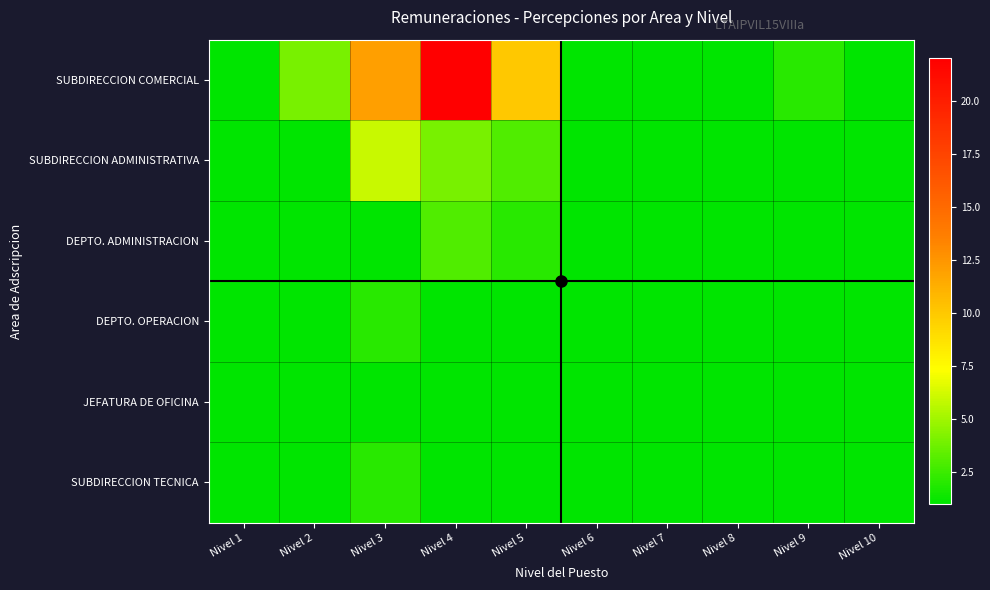

Reading left to right, extract all data points from this chart.

SUBDIRECCION COMERCIAL: Nivel 1=1	Nivel 2=4	Nivel 3=12	Nivel 4=22	Nivel 5=10	Nivel 6=1	Nivel 7=1	Nivel 8=1	Nivel 9=2	Nivel 10=1
SUBDIRECCION ADMINISTRATIVA: Nivel 1=1	Nivel 2=1	Nivel 3=6	Nivel 4=4	Nivel 5=3	Nivel 6=1	Nivel 7=1	Nivel 8=1	Nivel 9=1	Nivel 10=1
DEPTO. ADMINISTRACION: Nivel 1=1	Nivel 2=1	Nivel 3=1	Nivel 4=3	Nivel 5=2	Nivel 6=1	Nivel 7=1	Nivel 8=1	Nivel 9=1	Nivel 10=1
DEPTO. OPERACION: Nivel 1=1	Nivel 2=1	Nivel 3=2	Nivel 4=1	Nivel 5=1	Nivel 6=1	Nivel 7=1	Nivel 8=1	Nivel 9=1	Nivel 10=1
JEFATURA DE OFICINA: Nivel 1=1	Nivel 2=1	Nivel 3=1	Nivel 4=1	Nivel 5=1	Nivel 6=1	Nivel 7=1	Nivel 8=1	Nivel 9=1	Nivel 10=1
SUBDIRECCION TECNICA: Nivel 1=1	Nivel 2=1	Nivel 3=2	Nivel 4=1	Nivel 5=1	Nivel 6=1	Nivel 7=1	Nivel 8=1	Nivel 9=1	Nivel 10=1